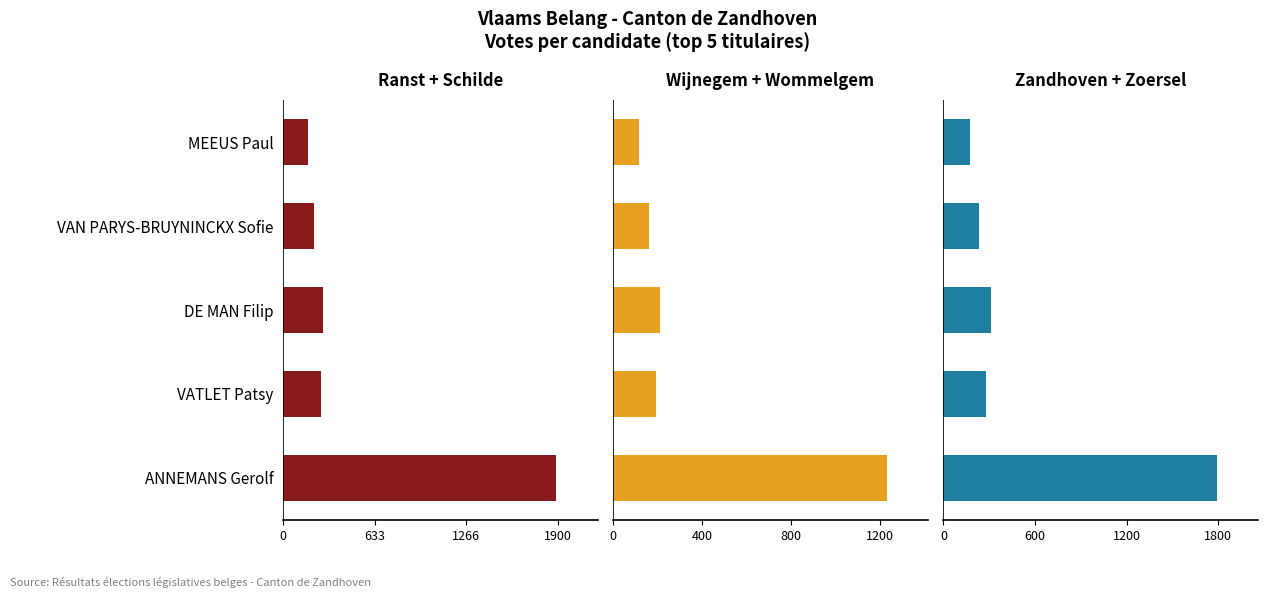

True or false: Ranst + Schilde has a value of 443 at VATLET Patsy.

False